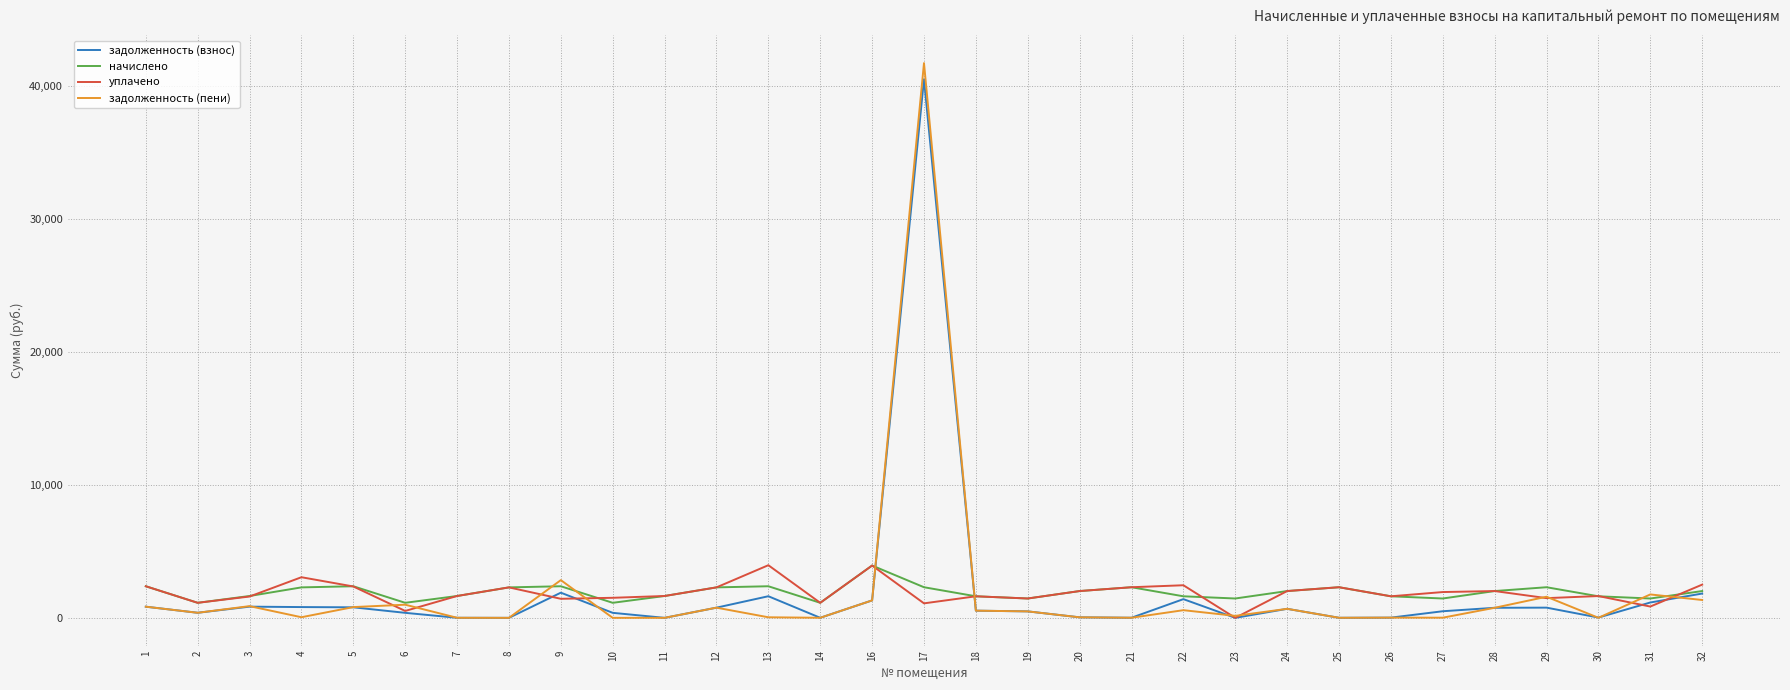

What is the lowest value of the начислено series?

1131.9